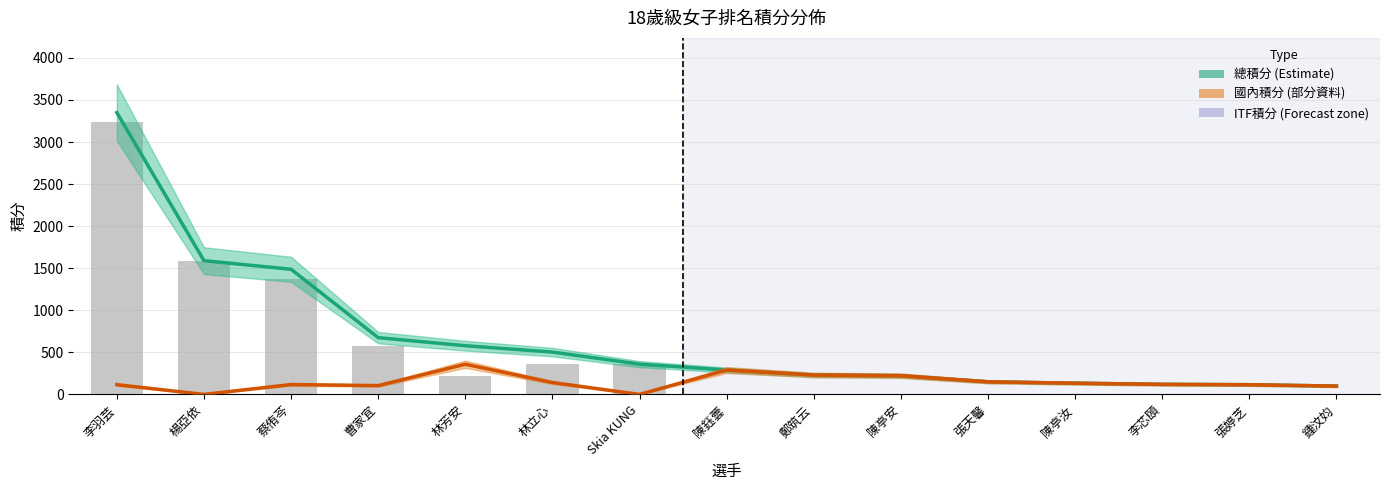

What is the label of the 14th bar from the left?

張婷芝